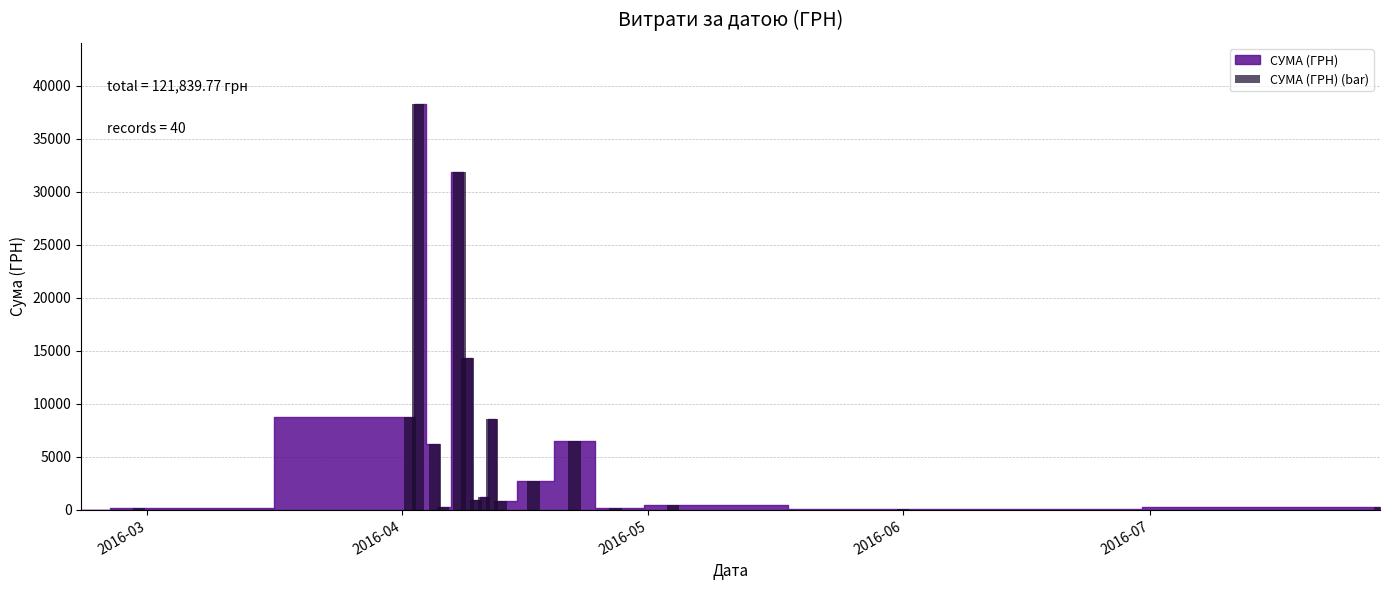

How many distinct data groups are displayed?

1